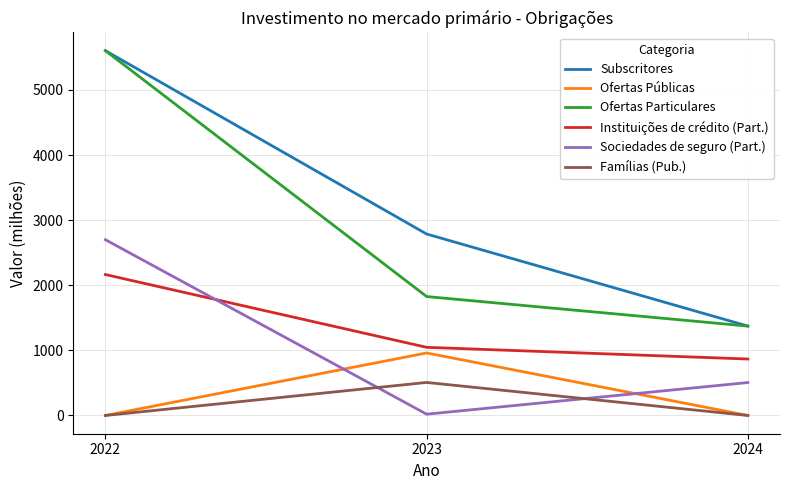

Reading left to right, extract all data points from this chart.

Subscritores: 2022=5604.0	2023=2787.4	2024=1373.2
Ofertas Públicas: 2022=0.0	2023=960.5	2024=0.0
Ofertas Particulares: 2022=5604.0	2023=1826.9	2024=1373.2
Instituições de crédito (Part.): 2022=2165.0	2023=1047.0	2024=867.3
Sociedades de seguro (Part.): 2022=2700.0	2023=20.0	2024=505.9
Famílias (Pub.): 2022=0.0	2023=507.4	2024=0.0